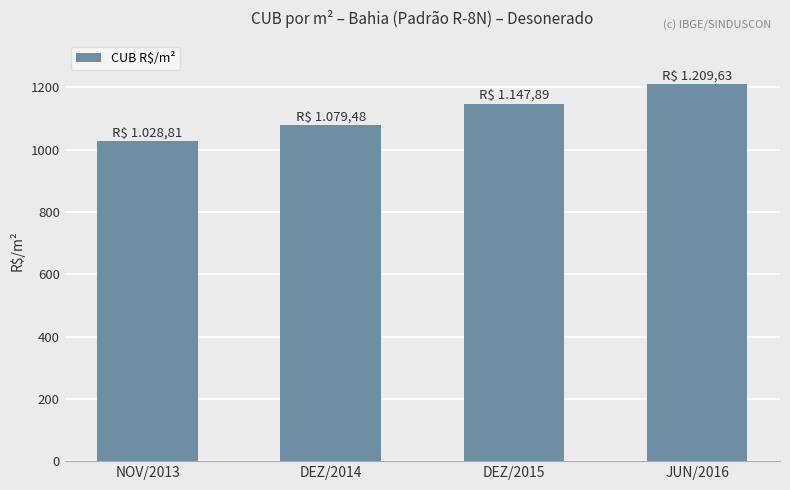

Rank the categories by value from lowest to highest.

NOV/2013, DEZ/2014, DEZ/2015, JUN/2016